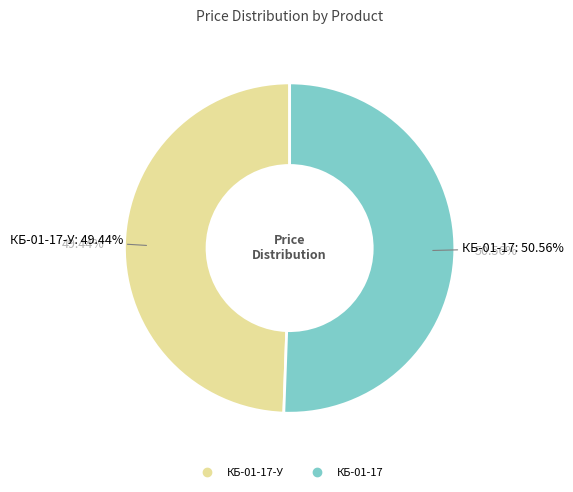

Which has a higher value, КБ-01-17 or КБ-01-17-У?

КБ-01-17